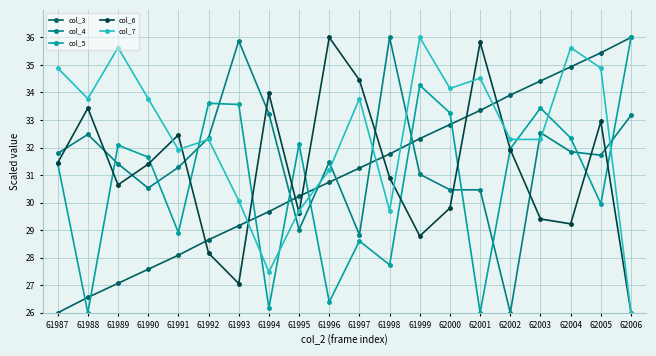

What is the smallest value displayed?

26.0